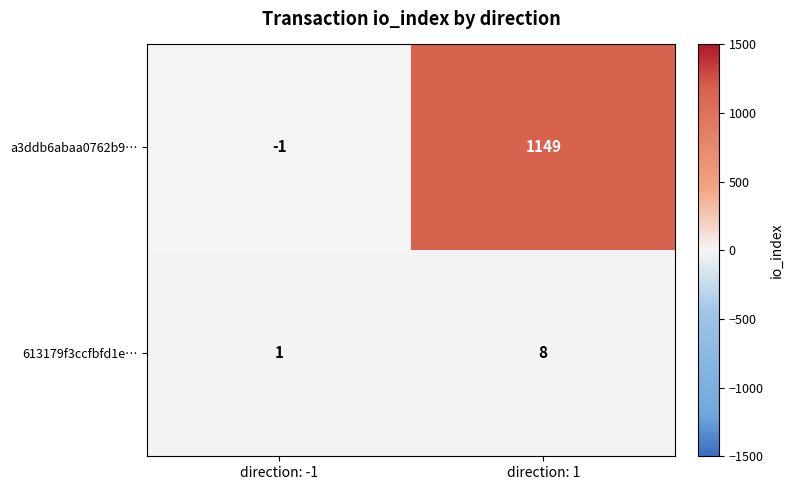

What is the greatest value displayed?

1149